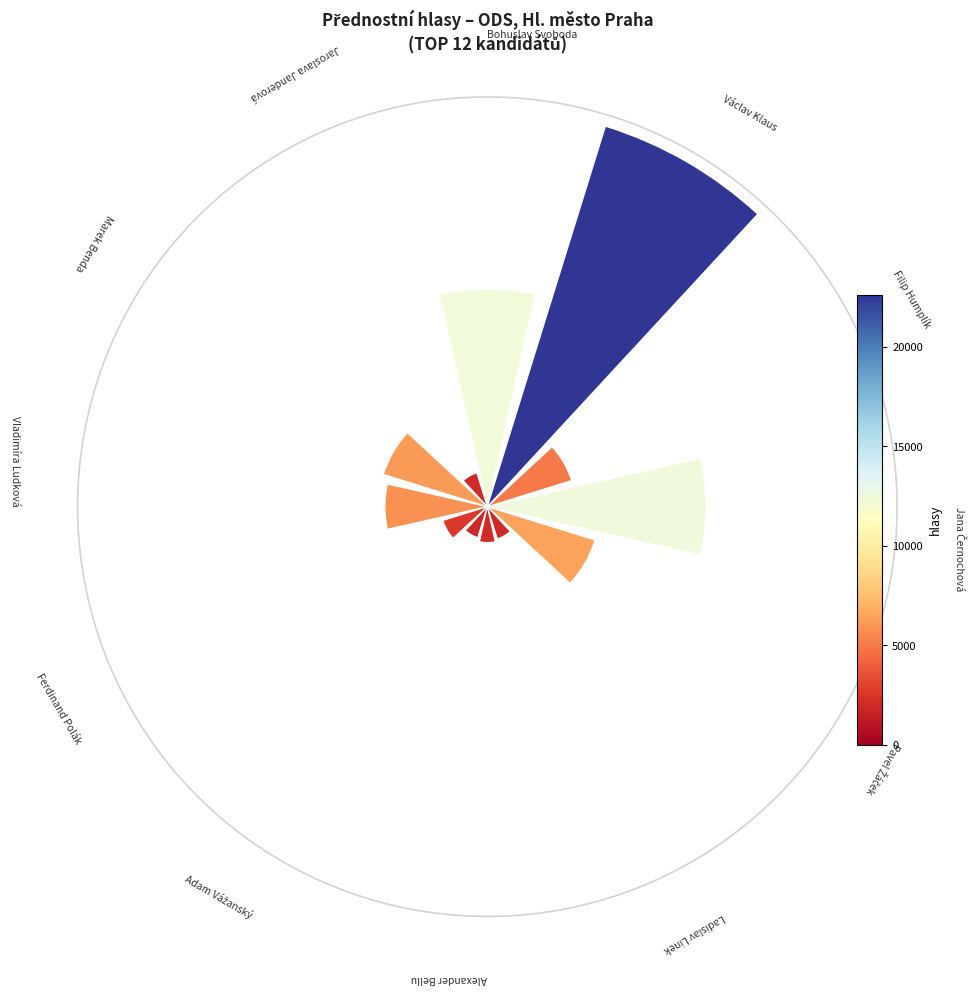

True or false: 4 accounts for 1% of the total.

False